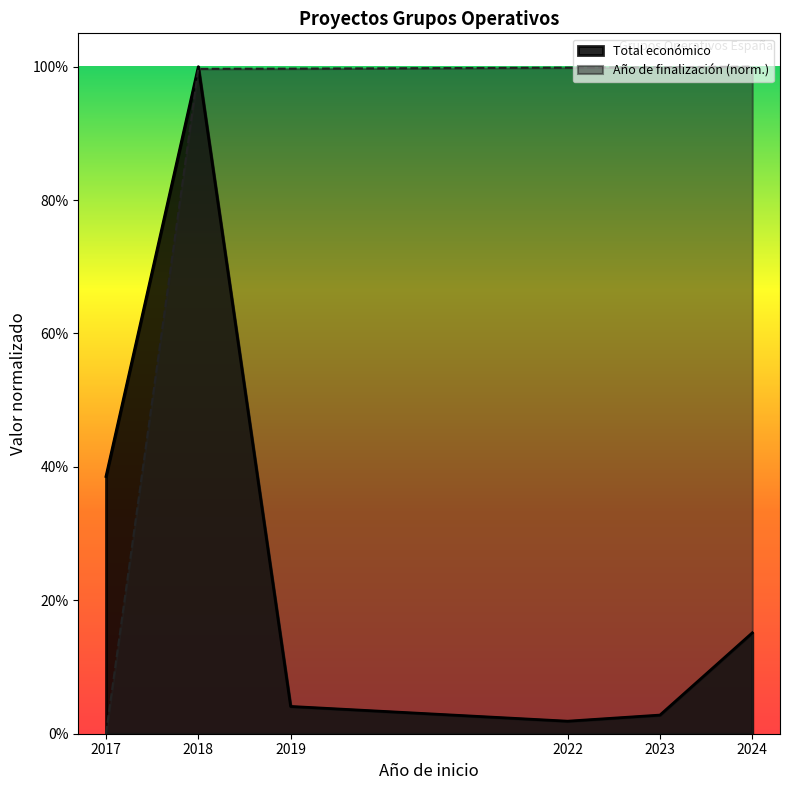

What is the average value of the Total económico series?

0.3